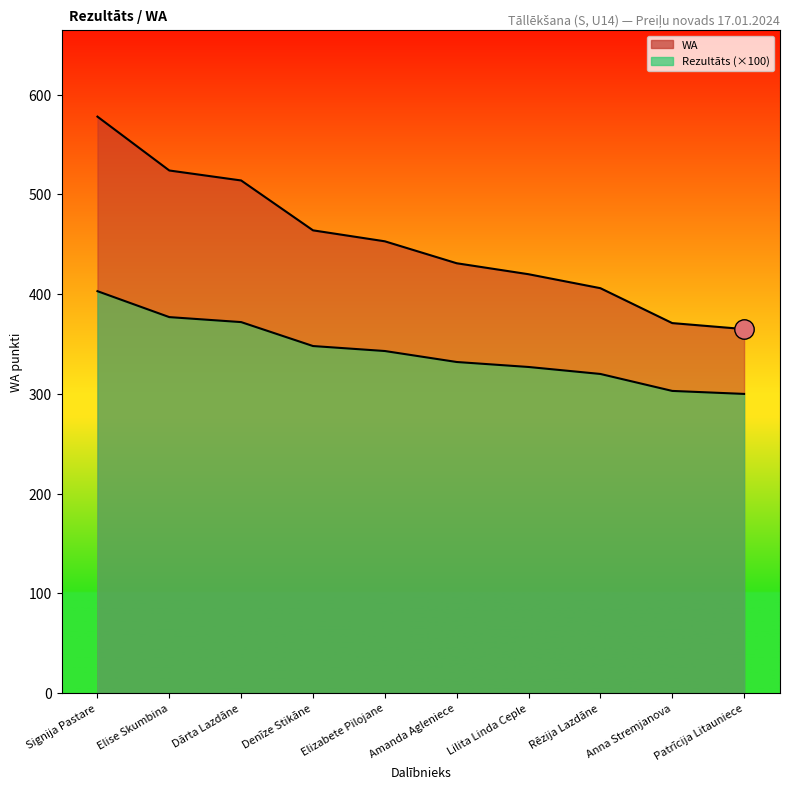

What is the sum of all WA values?

4526